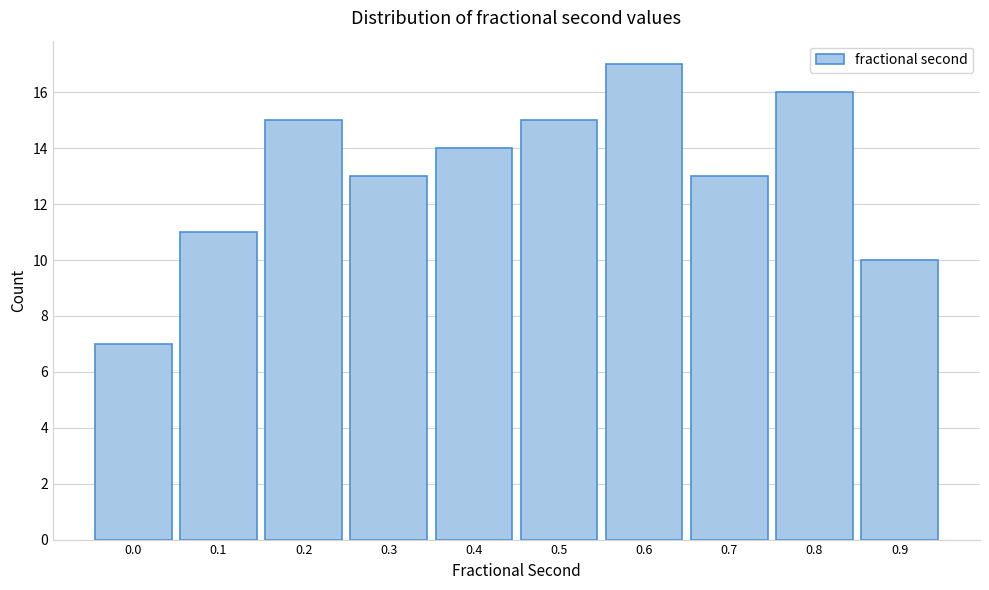

Reading left to right, extract all data points from this chart.

7	11	15	13	14	15	17	13	16	10